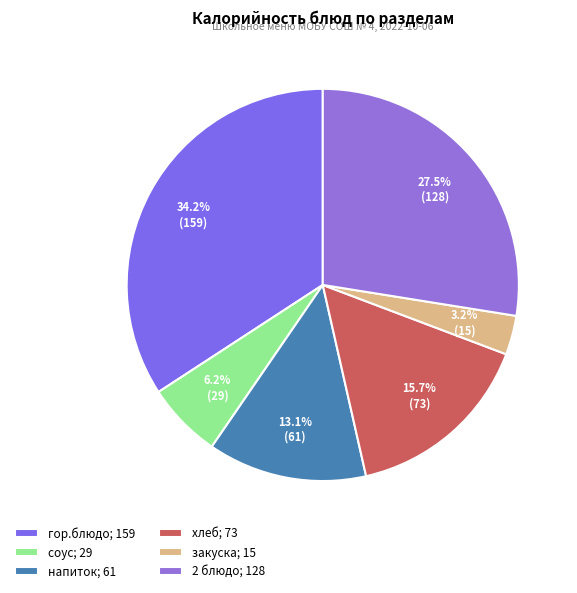

Does any single category account for the majority?

No